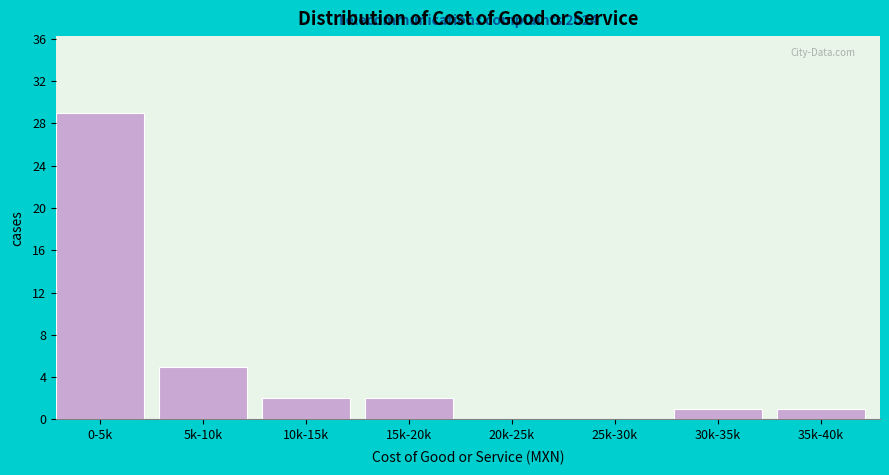

Reading right to left, transcribe all the data shown in this chart.

35k-40k=1	30k-35k=1	25k-30k=0	20k-25k=0	15k-20k=2	10k-15k=2	5k-10k=5	0-5k=29